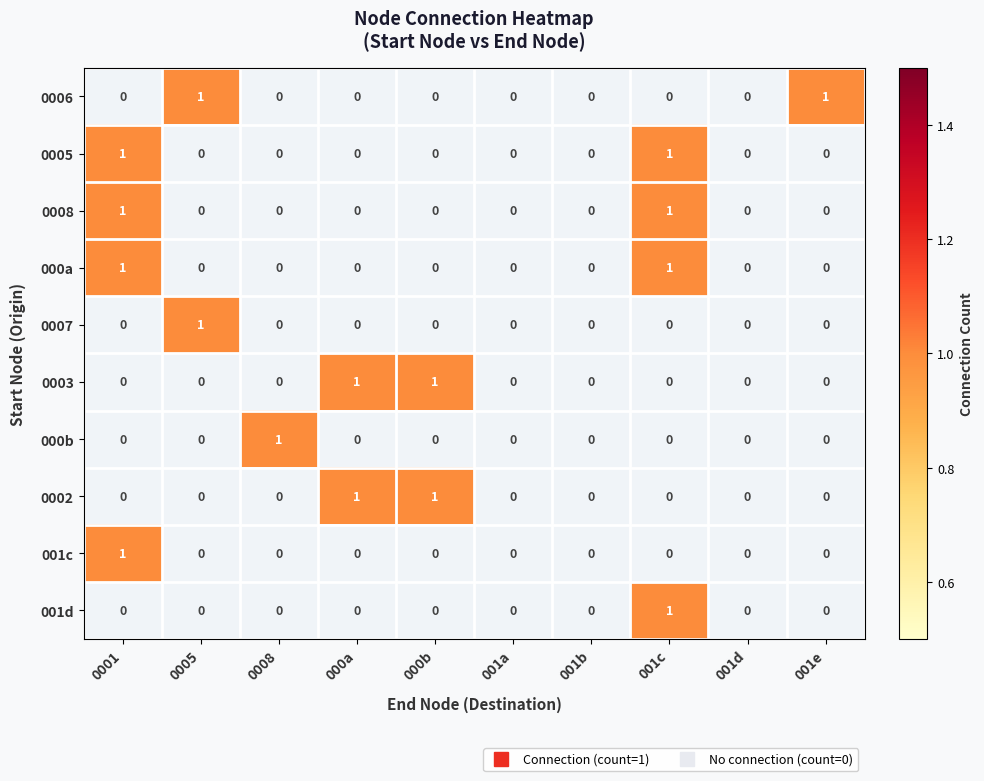

Is the value of 001d at 001c greater than the value of 0002 at 0005?

Yes